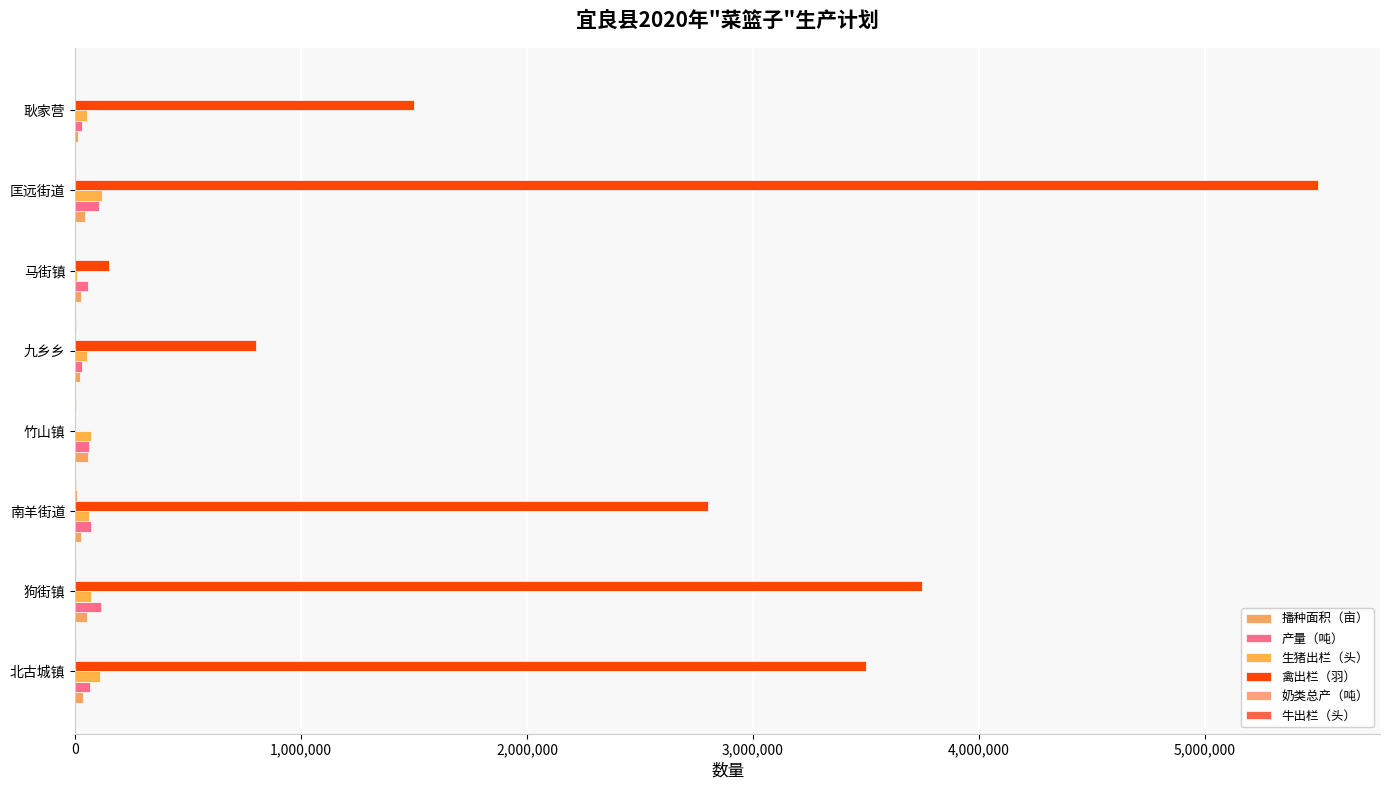

Count the number of data series in this chart.

6